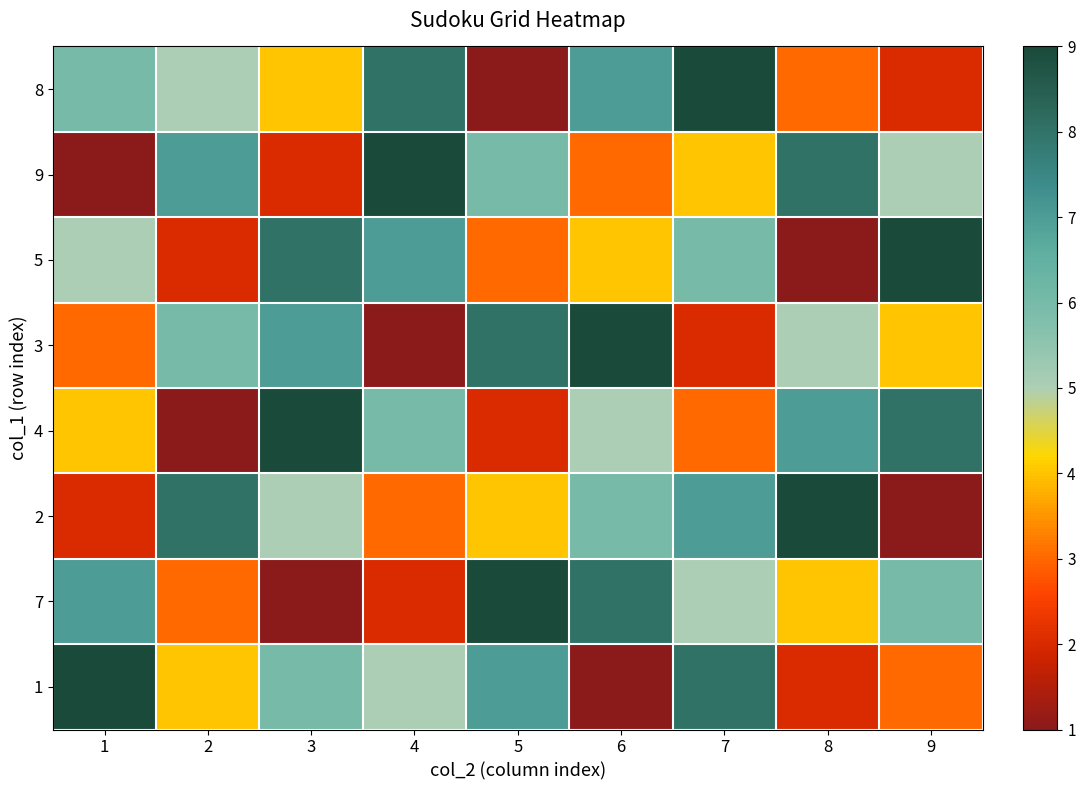

How many distinct data groups are displayed?

8